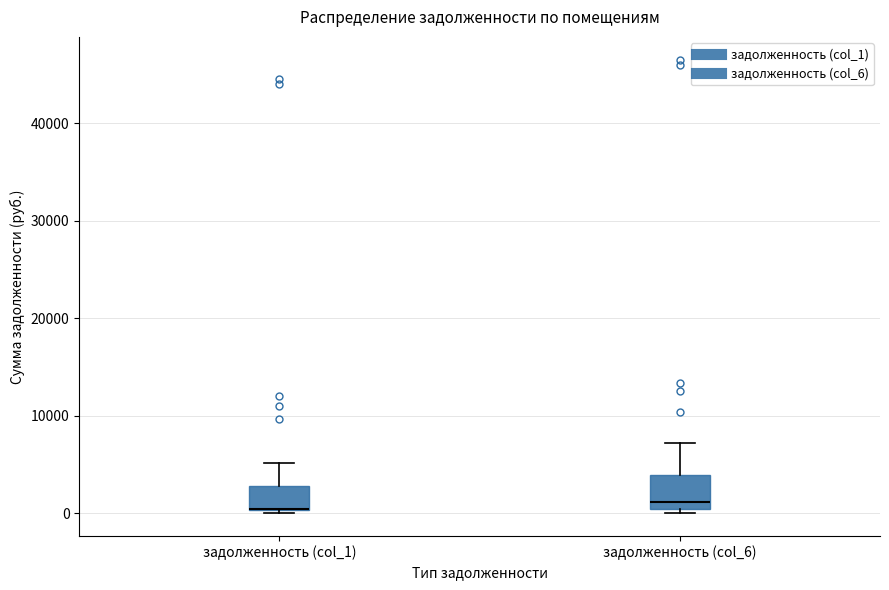

Where is the lower edge of the box for задолженность (col_6) on the y-axis? The values are not printed on the chart, so give them approximately, as read against the axis.

0